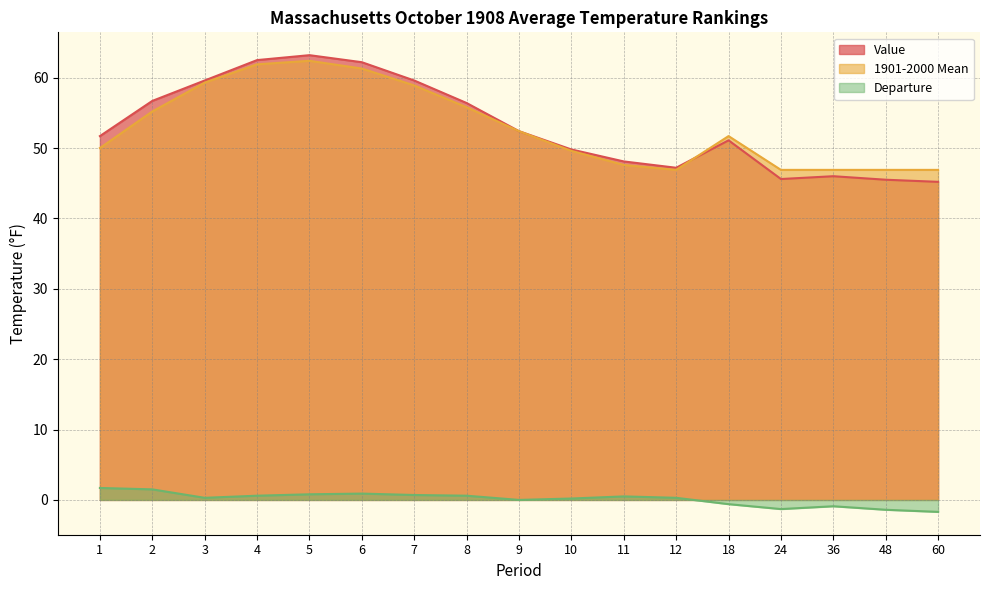

What is the difference between the maximum and minimum values in the Departure series?

3.4